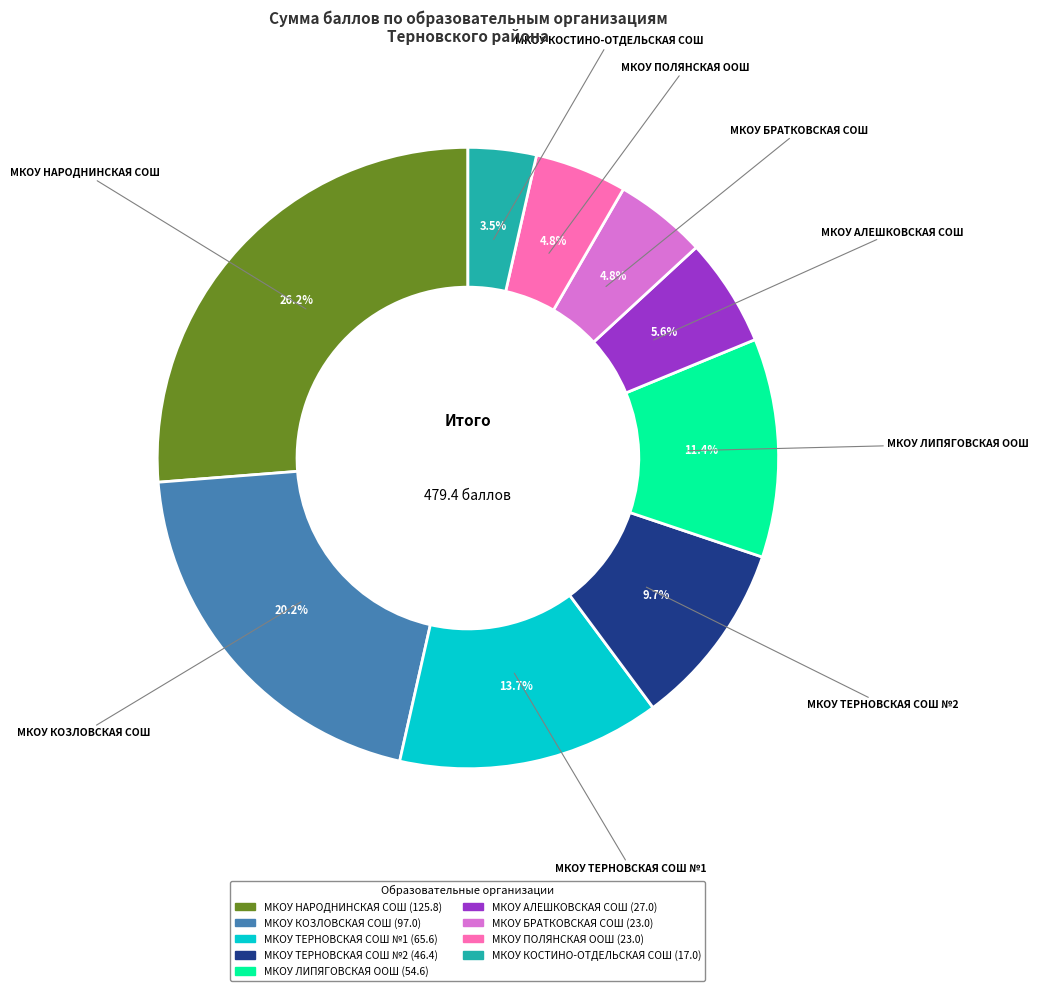

Does any single category account for the majority?

No